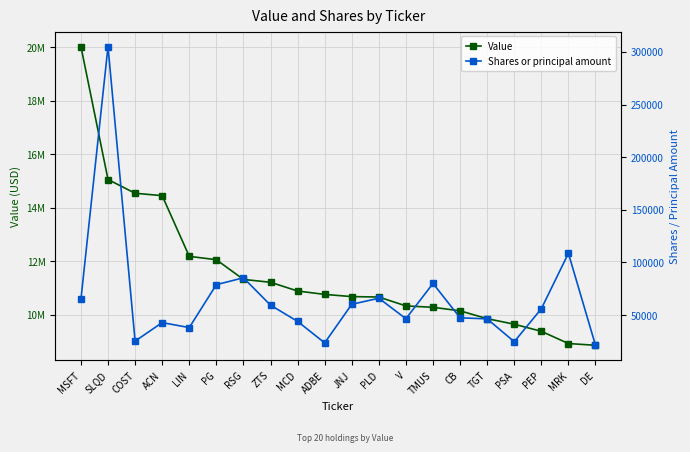

Reading left to right, extract all data points from this chart.

Value: MSFT=20035000	SLQD=15058000	COST=14543000	ACN=14454000	LIN=12181000	PG=12056000	RSG=11318000	ZTS=11211000	MCD=10884000	ADBE=10757000	JNJ=10675000	PLD=10659000	V=10326000	TMUS=10275000	CB=10142000	TGT=9849000	PSA=9641000	PEP=9376000	MRK=8918000	DE=8852000
Shares or principal amount: MSFT=64984	SLQD=305071	COST=25256	ACN=42863	LIN=38136	PG=78896	RSG=85419	ZTS=59448	MCD=44012	ADBE=23610	JNJ=60233	PLD=66010	V=46564	TMUS=80049	CB=47414	TGT=46410	PSA=24702	PEP=56019	MRK=108691	DE=21306